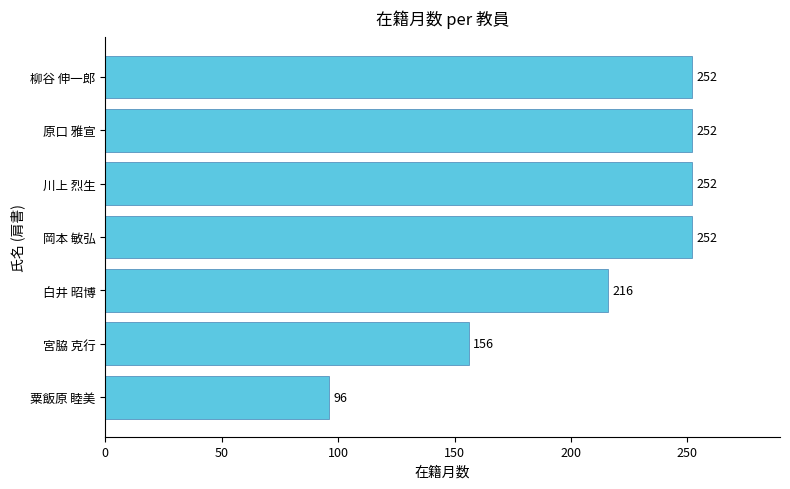

Which has a higher value, 宮脇 克行 or 柳谷 伸一郎?

柳谷 伸一郎